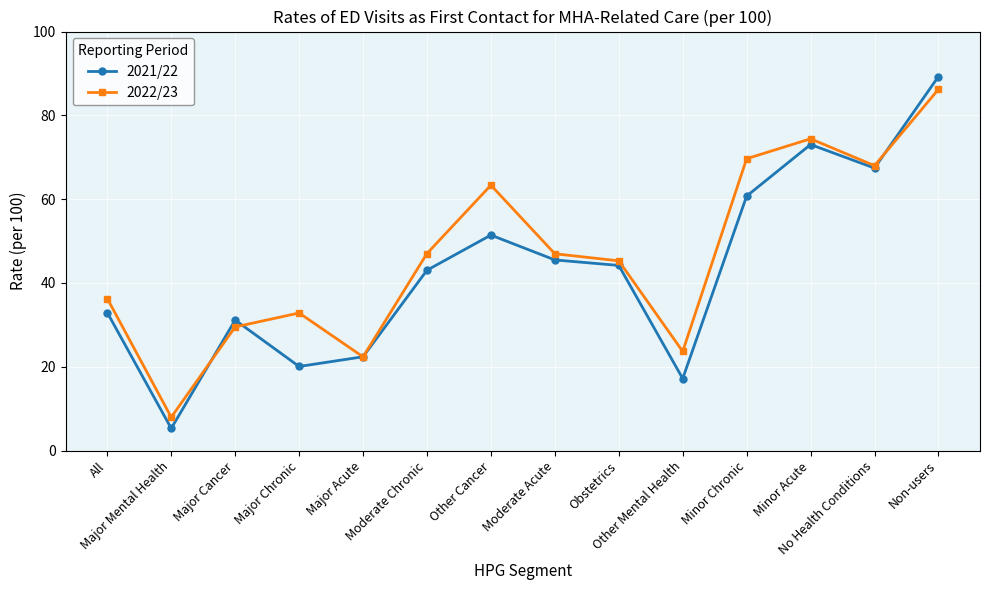

Which series has the largest range (max minus min)?

2021/22